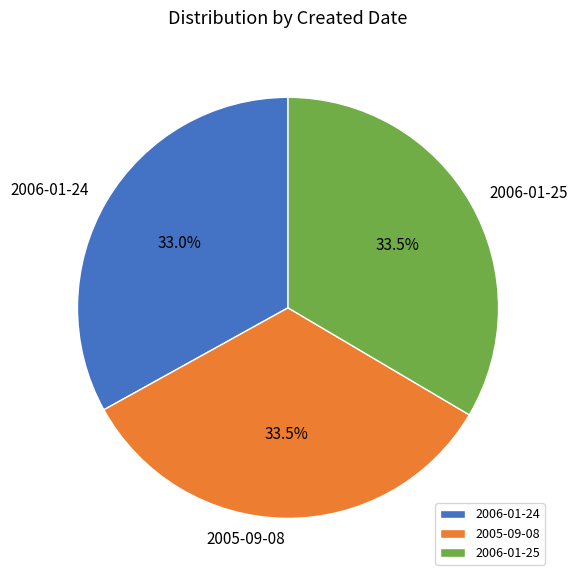

Is the sum of 2005-09-08 and 2006-01-25 greater than half?

Yes